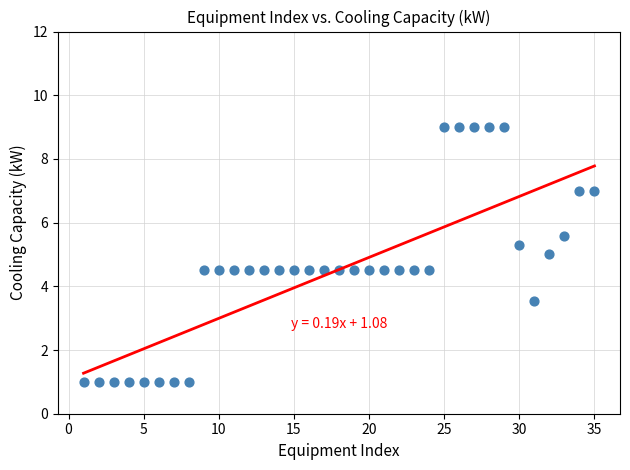

What is the range of Y values (max minus min)?

8.0